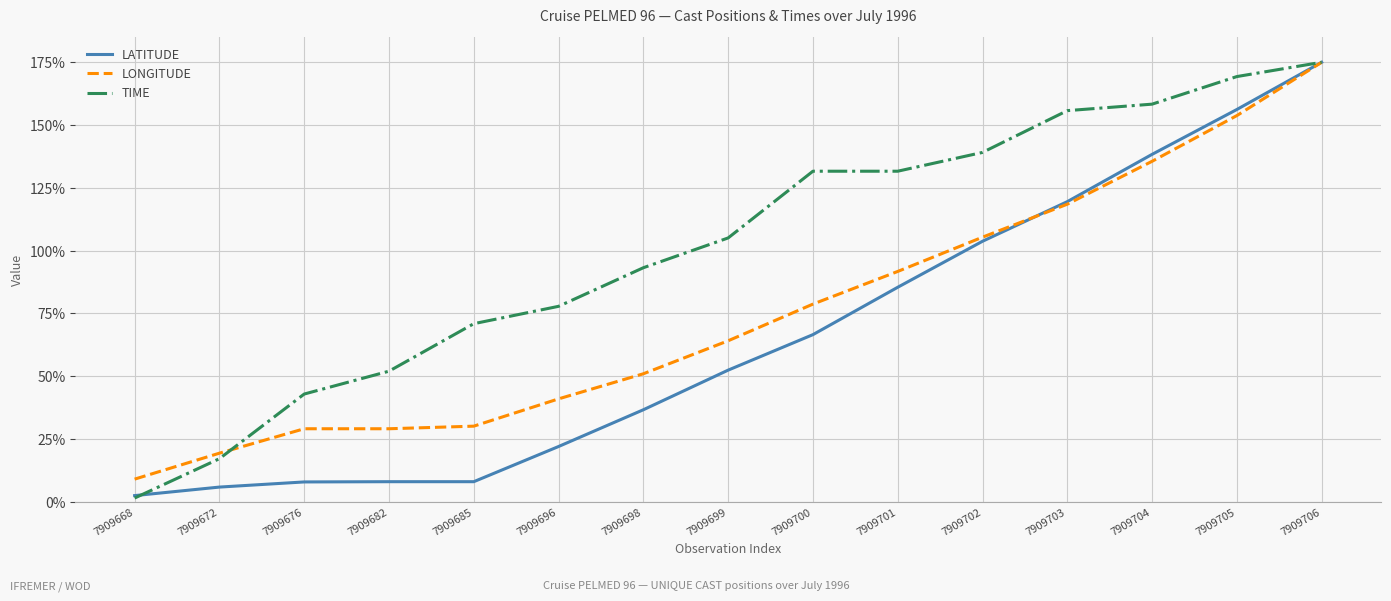

Between 7909668 and 7909705, which series saw the biggest shift?

TIME